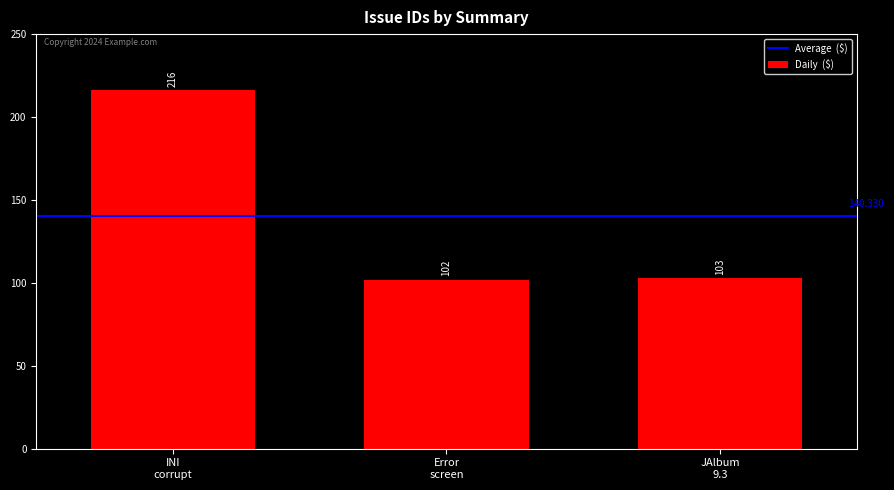

What is the difference between the maximum and minimum values?

114